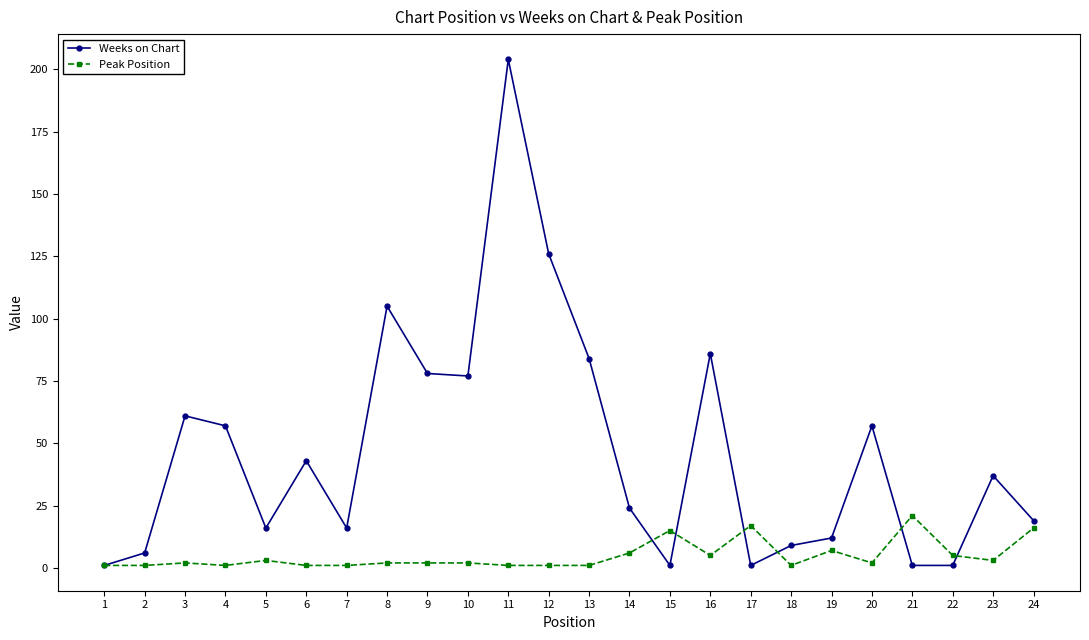

What are all the series names shown in the legend?

Weeks on Chart, Peak Position